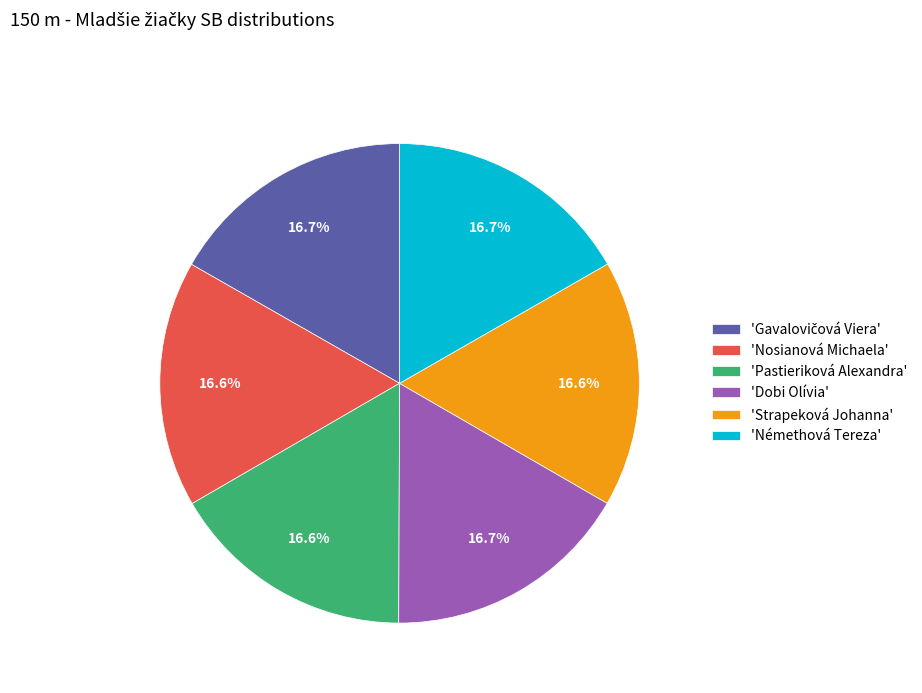

What portion of the pie excludes 'Dobi Olívia'?

83.3%